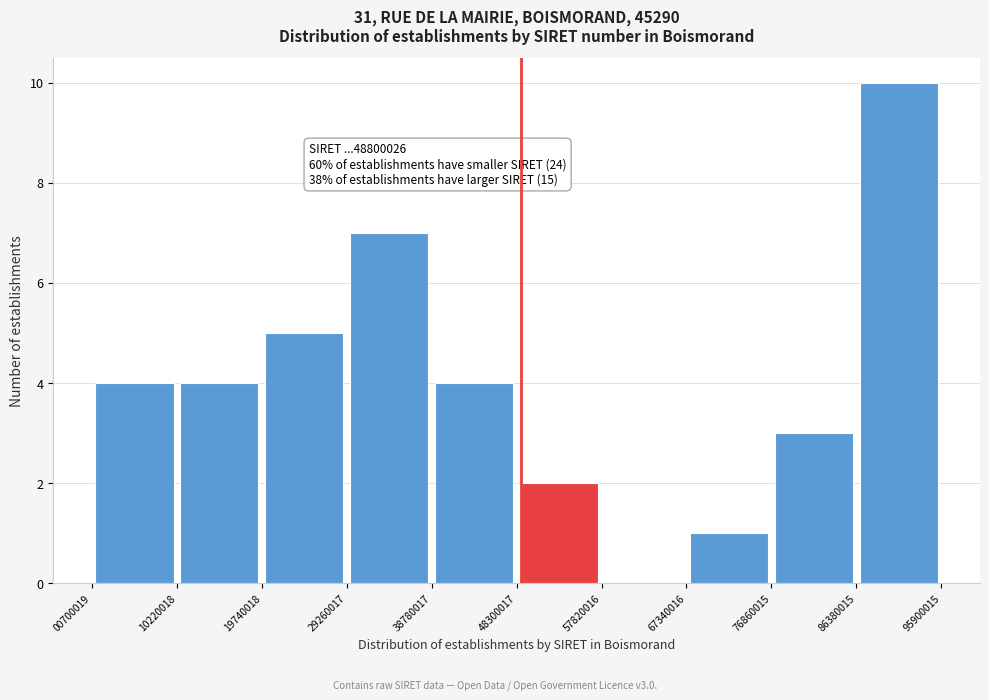

Over which range of the x-axis is the bar tallest?

86380015 to 95900015